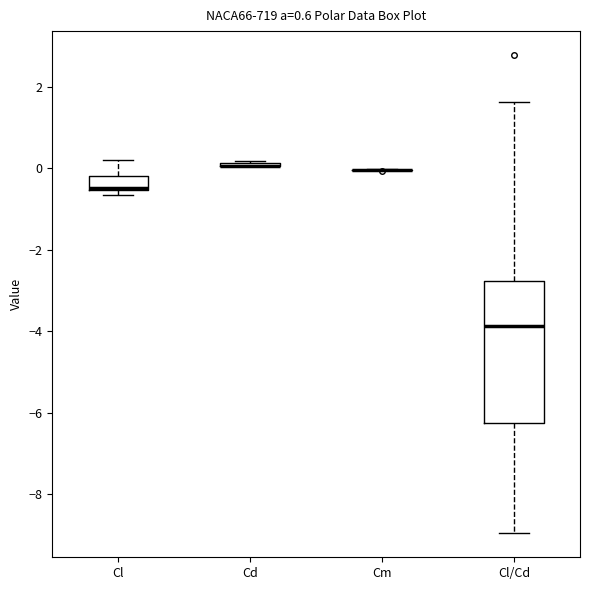

Where is the upper edge of the box for Cl/Cd on the y-axis? The values are not printed on the chart, so give them approximately, as read against the axis.

-2.8